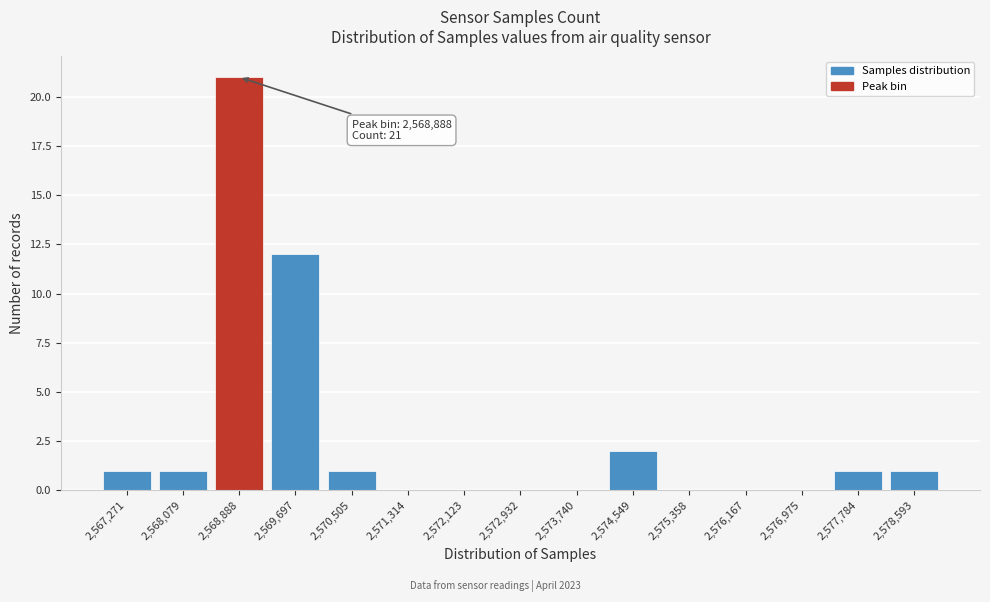

Reading right to left, list all the values displayed in this chart.

2,578,593=1	2,577,784=1	2,576,975=0	2,576,167=0	2,575,358=0	2,574,549=2	2,573,740=0	2,572,932=0	2,572,123=0	2,571,314=0	2,570,505=1	2,569,697=12	2,568,888=21	2,568,079=1	2,567,271=1